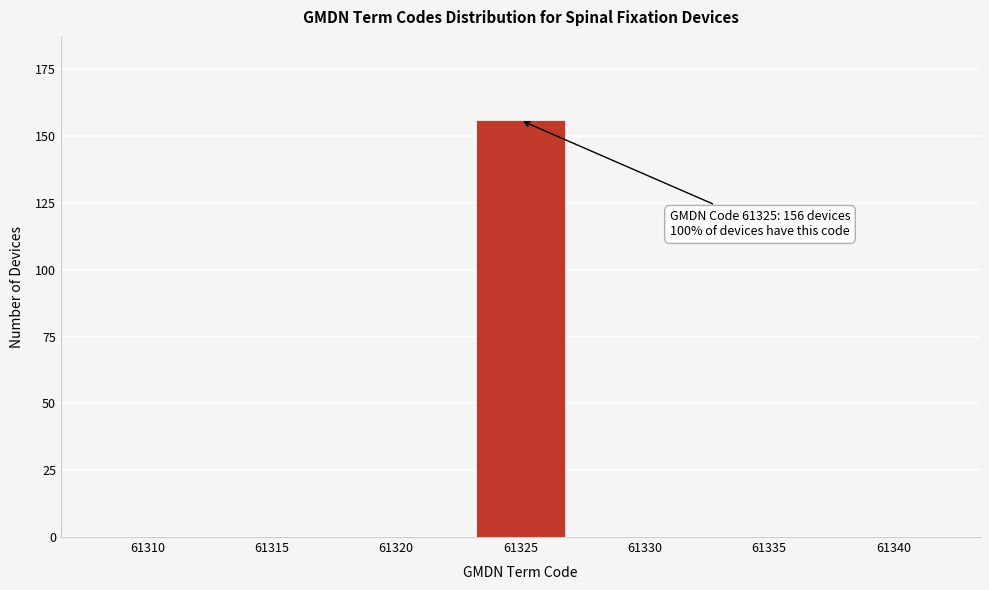

Reading right to left, list all the values displayed in this chart.

61340=0	61335=0	61330=0	61325=156	61320=0	61315=0	61310=0